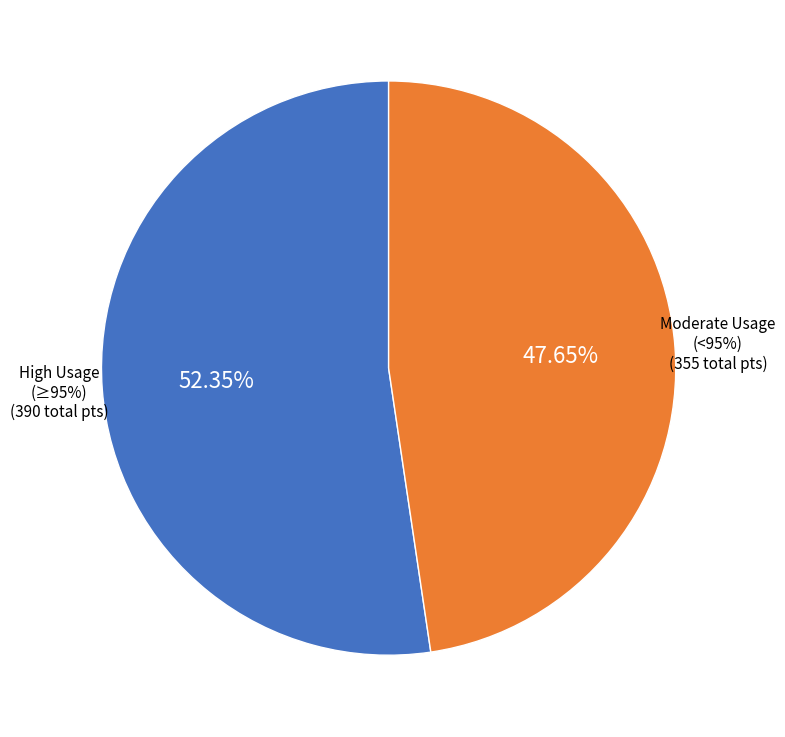

Does Wholesale and retail trade account for over 50% of the chart?

No